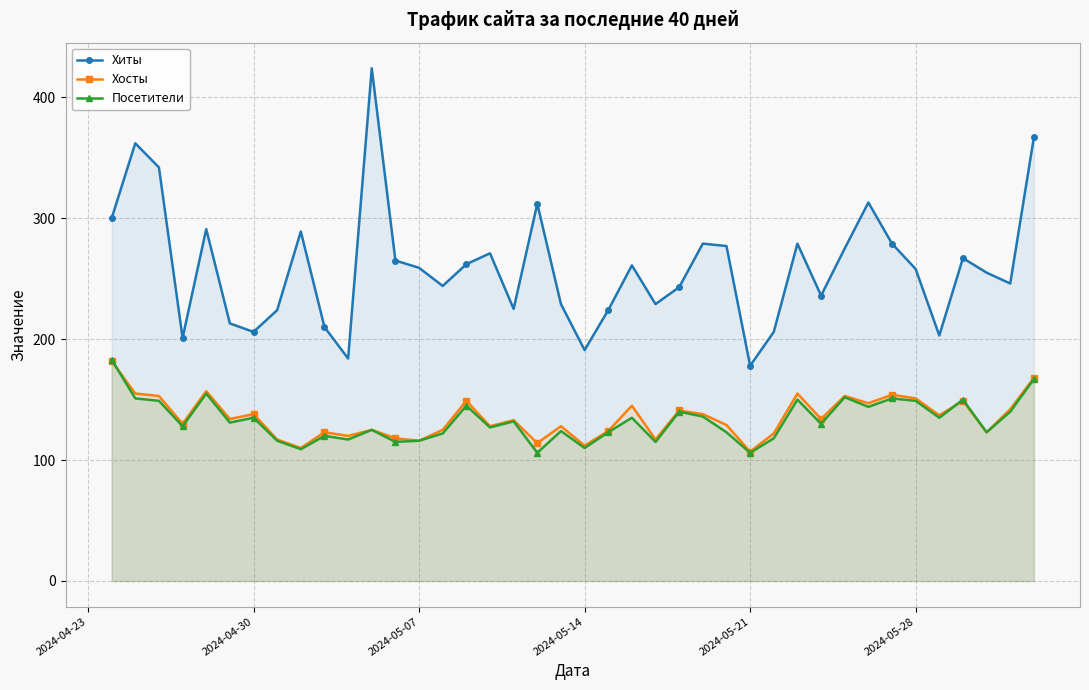

What is the value of the Посетители point at the 9th from the left?

109